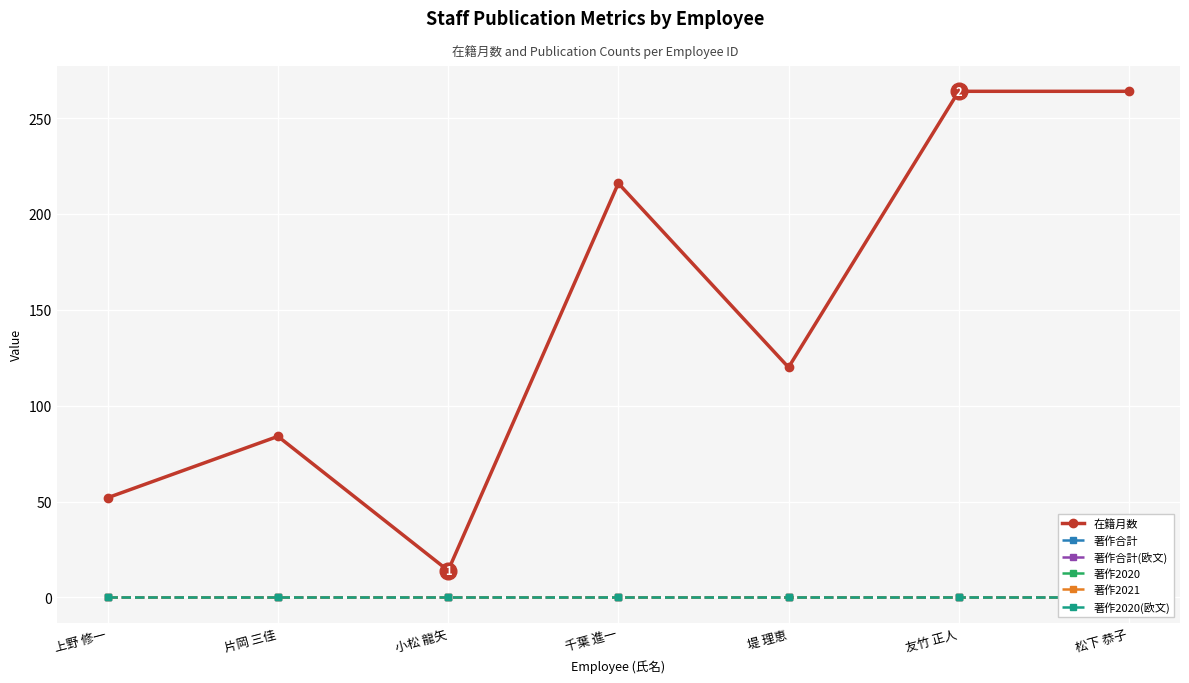

Which series changed the most between 千葉 進一 and 堤 理恵?

在籍月数